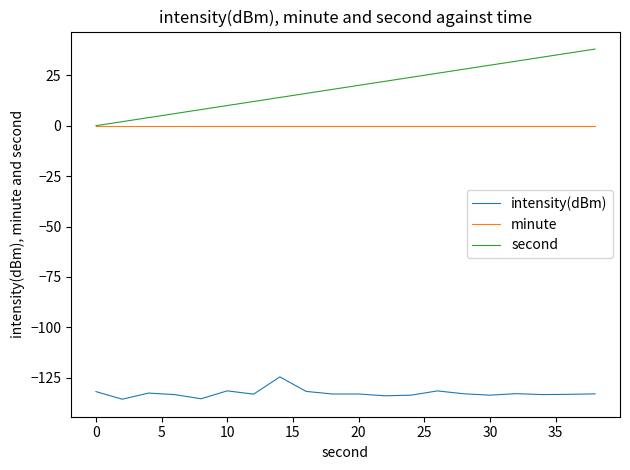

How many series are shown in this chart?

3